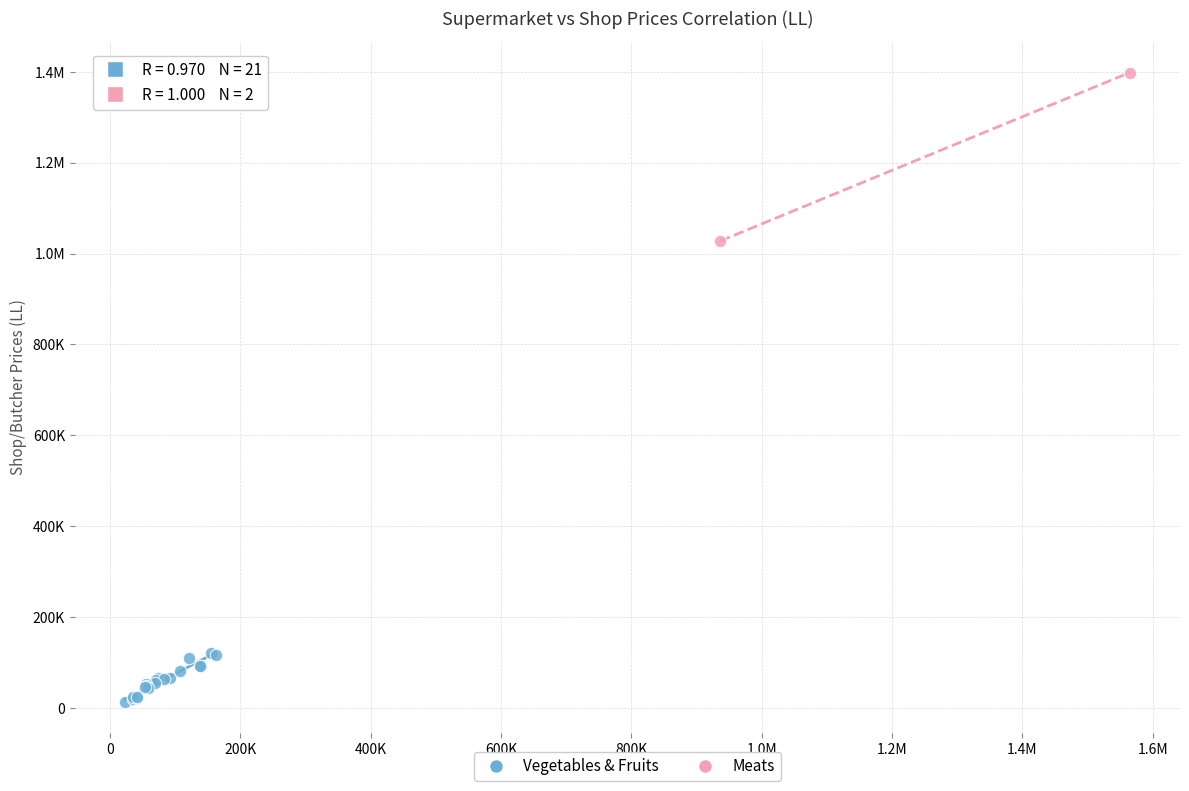

What are all the series names shown in the legend?

Vegetables & Fruits, Meats